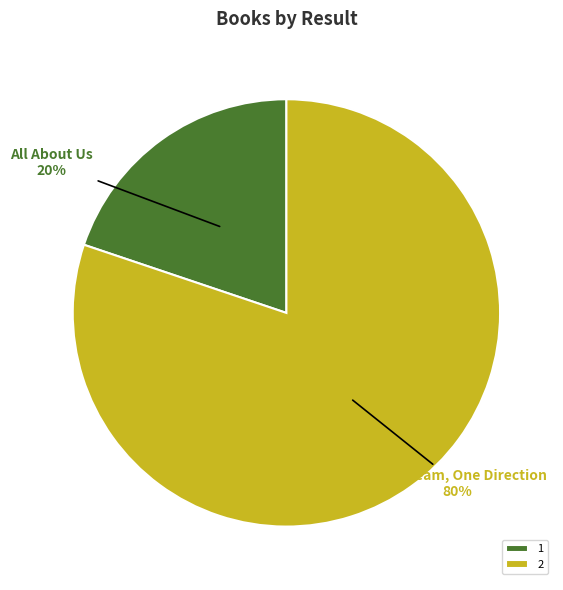

To the nearest percent, what portion does 1 represent?

20%